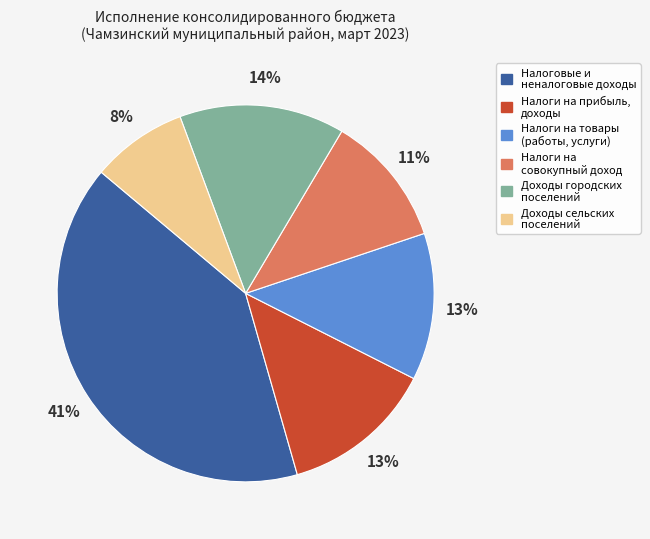

Is there a majority slice in this chart?

No